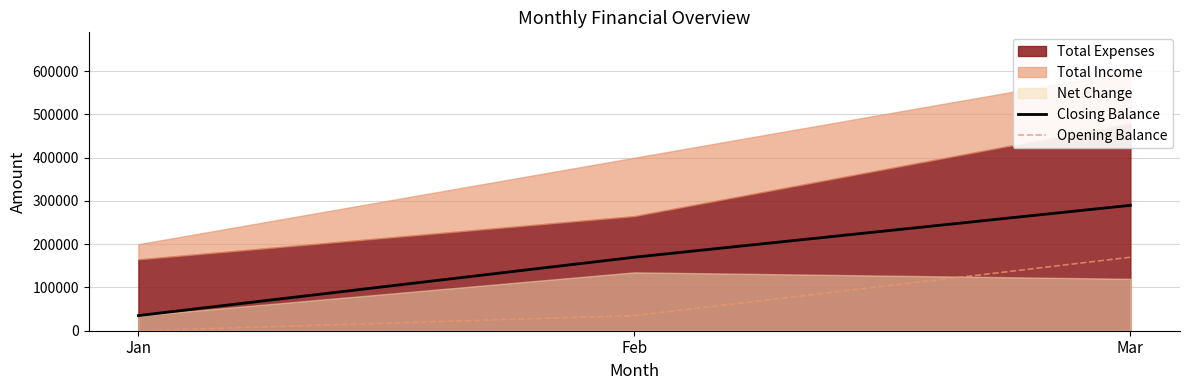

List the labels in order of Opening Balance value, largest first.

Mar, Feb, Jan